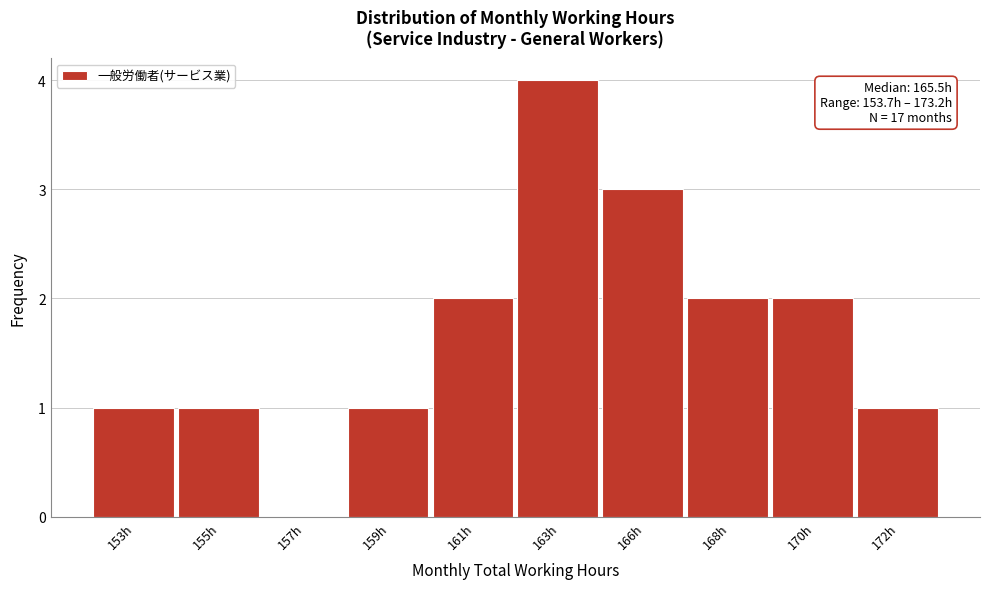

Reading left to right, extract all data points from this chart.

153h=1	155h=1	157h=0	159h=1	161h=2	163h=4	166h=3	168h=2	170h=2	172h=1